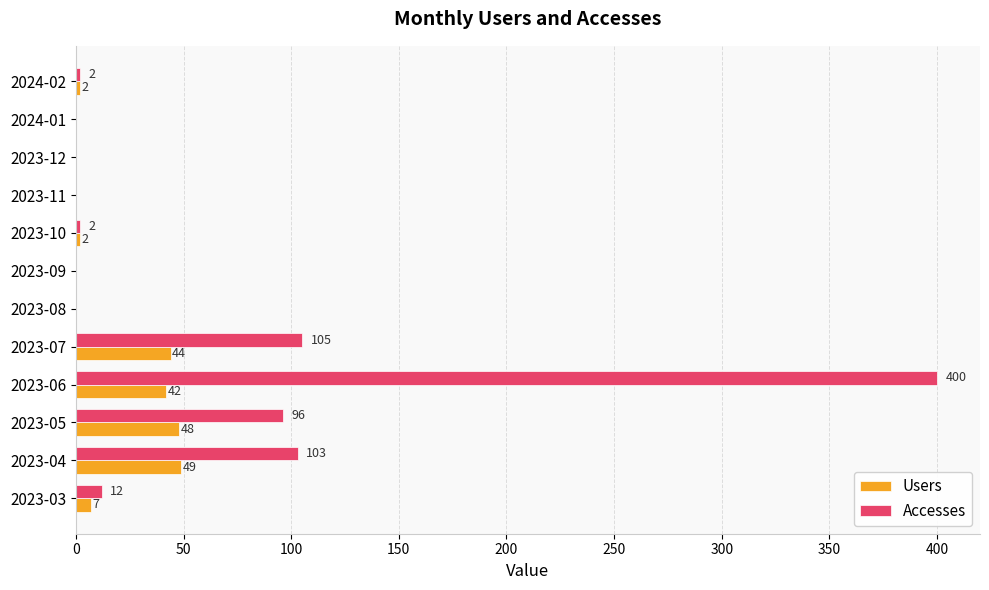

The value of Users at 2023-11 is 15. True or false?

False